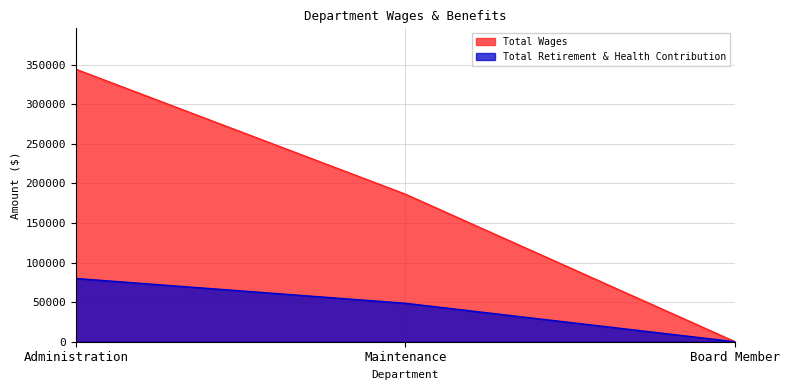

Which series has the largest range (max minus min)?

Total Wages